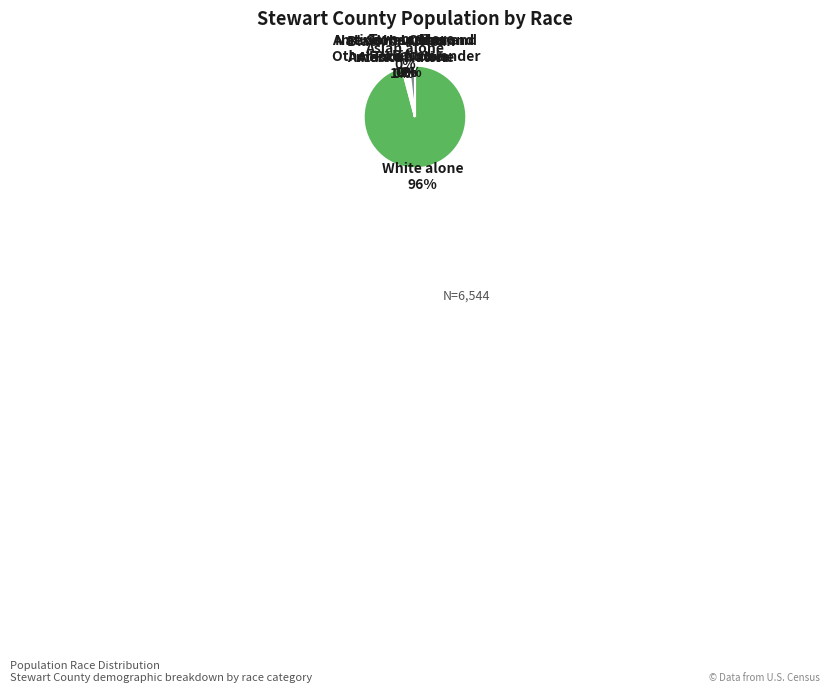

What is the largest slice in the pie chart?

White alone